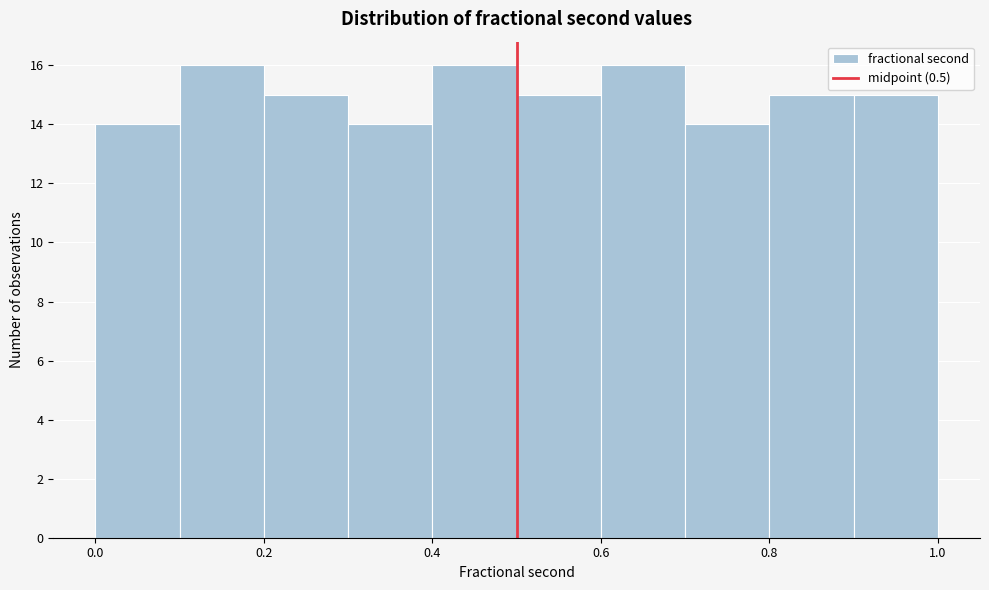

Reading left to right, transcribe this chart: for each bar, give the range it covers on the x-axis and its height. The values are not printed on the chart, so give them approximately, as read against the axis.

0.0 to 0.1: 14
0.1 to 0.2: 16
0.2 to 0.3: 15
0.3 to 0.4: 14
0.4 to 0.5: 16
0.5 to 0.6: 15
0.6 to 0.7: 16
0.7 to 0.8: 14
0.8 to 0.9: 15
0.9 to 1.0: 15